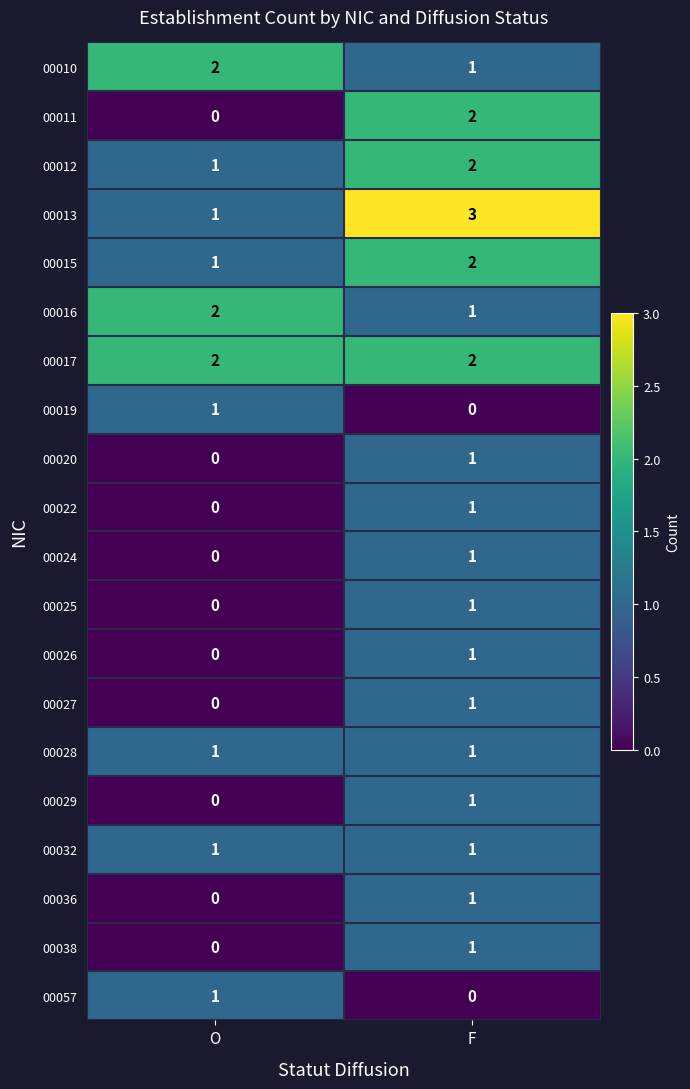

The value of 00026 at F is 0. True or false?

False